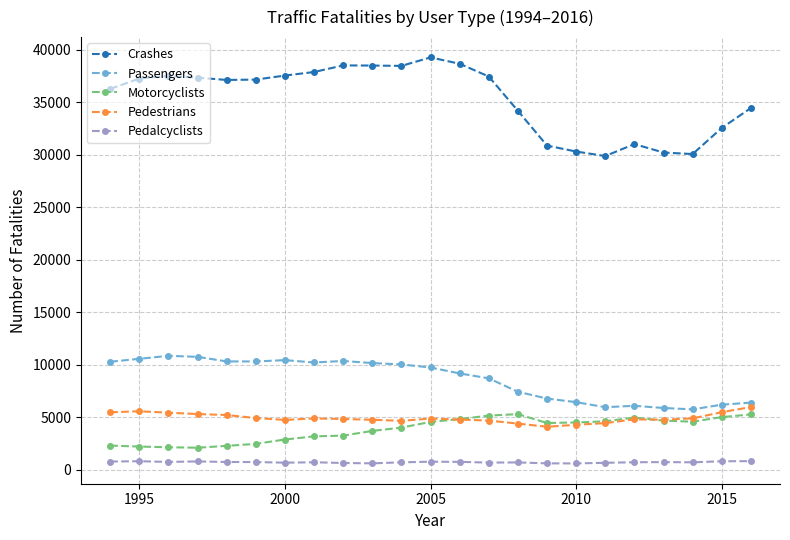

True or false: Motorcyclists has more than 0 points higher than both neighbors.

True